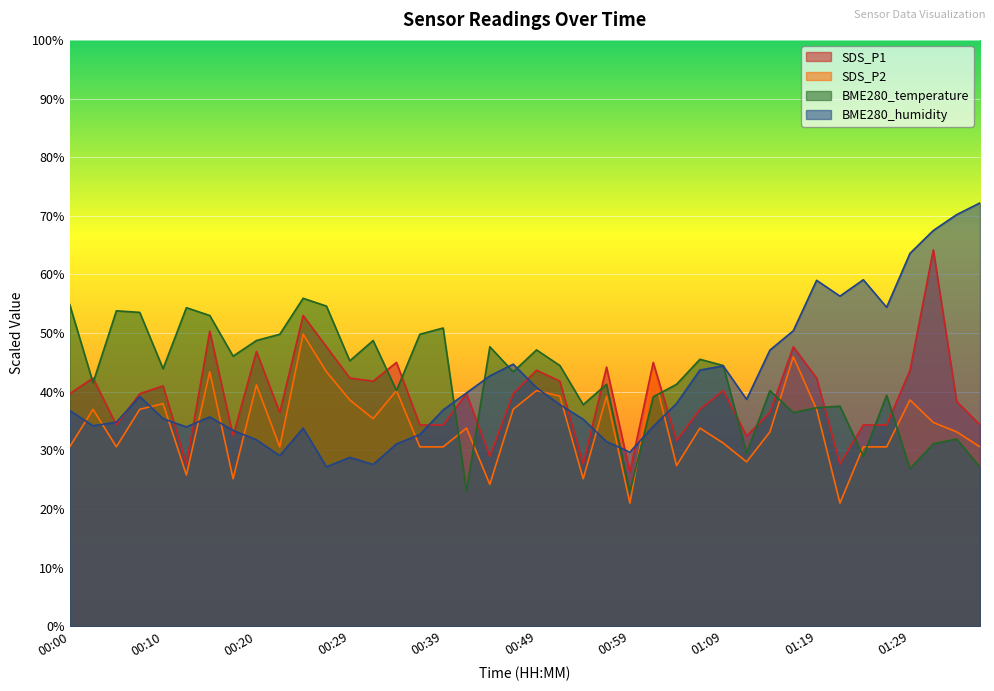

At how many categories does at least one series exceed 22?

40